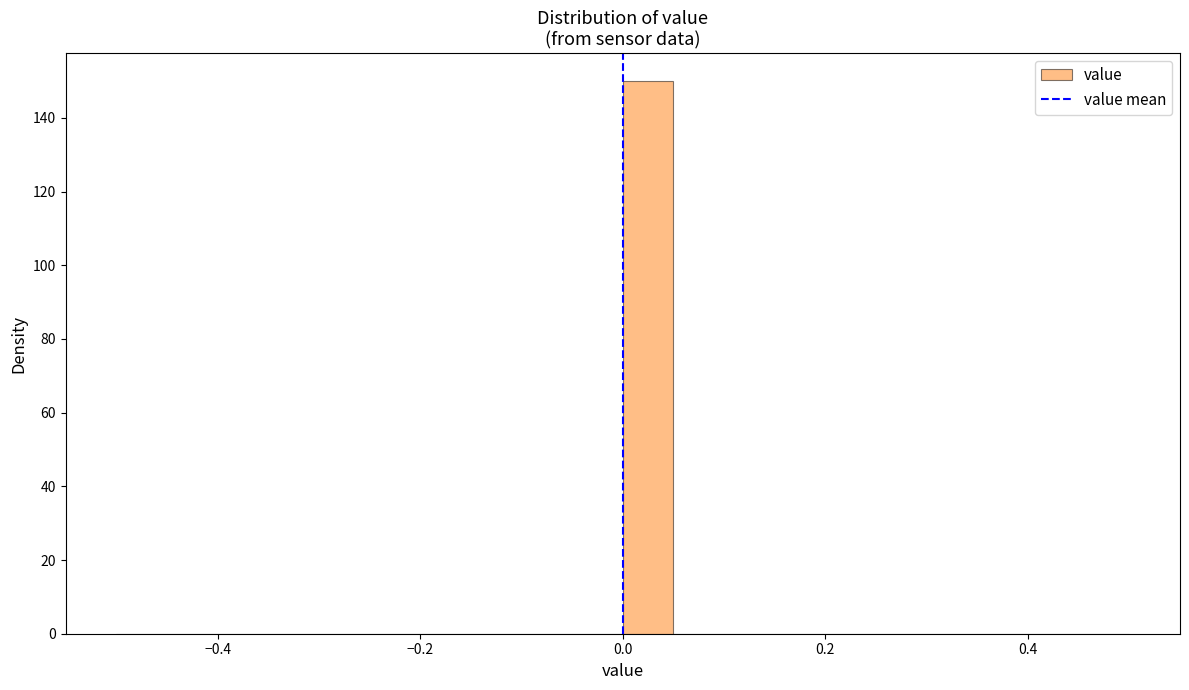

Around what value on the x-axis is the tallest bar? Give the approximate position of its centre, as read against the axis.

0.02